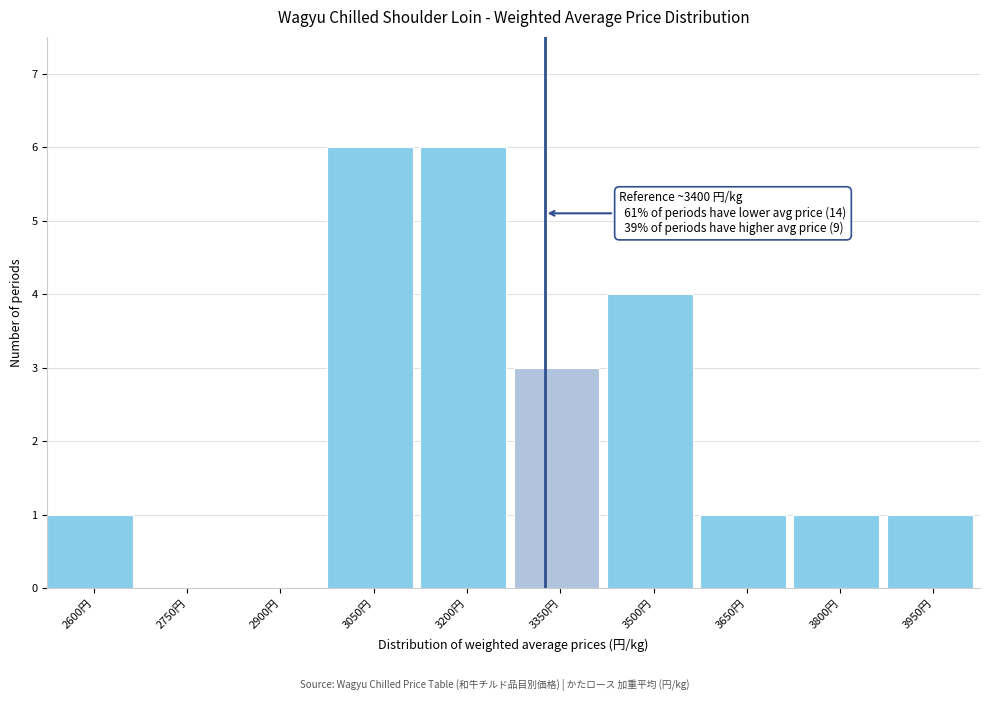

Reading left to right, extract all data points from this chart.

2600円=1	2750円=0	2900円=0	3050円=6	3200円=6	3350円=3	3500円=4	3650円=1	3800円=1	3950円=1